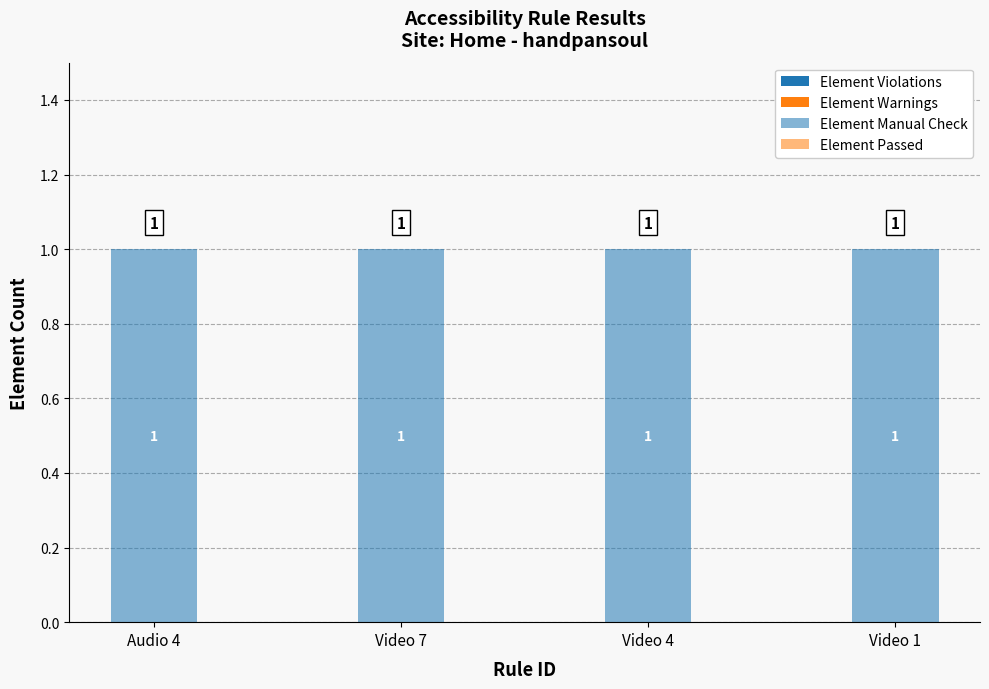

What is the label of the 4th bar from the right?

Audio 4